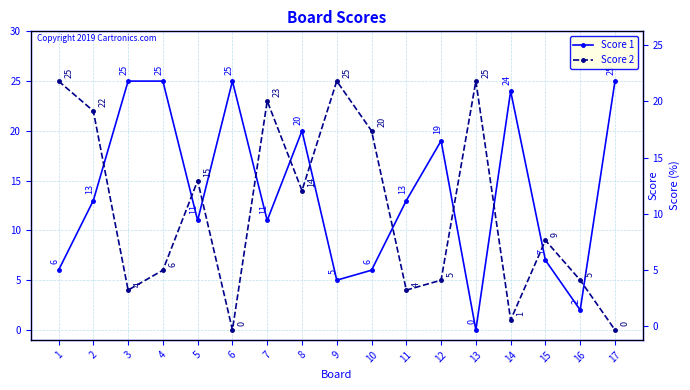

Reading right to left, what are all the values shown in this chart?

Score 1: 17=25	16=2	15=7	14=24	13=0	12=19	11=13	10=6	9=5	8=20	7=11	6=25	5=11	4=25	3=25	2=13	1=6
Score 2: 17=0	16=5	15=9	14=1	13=25	12=5	11=4	10=20	9=25	8=14	7=23	6=0	5=15	4=6	3=4	2=22	1=25